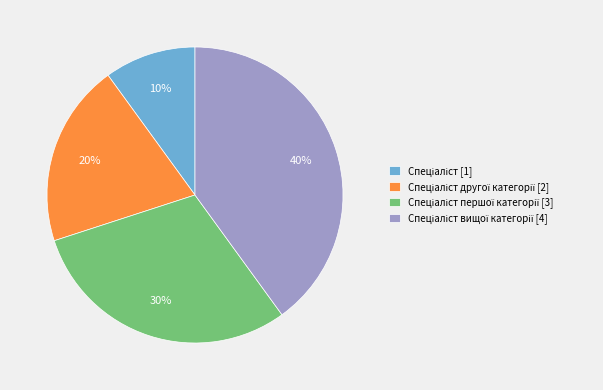

Does any single category account for the majority?

No